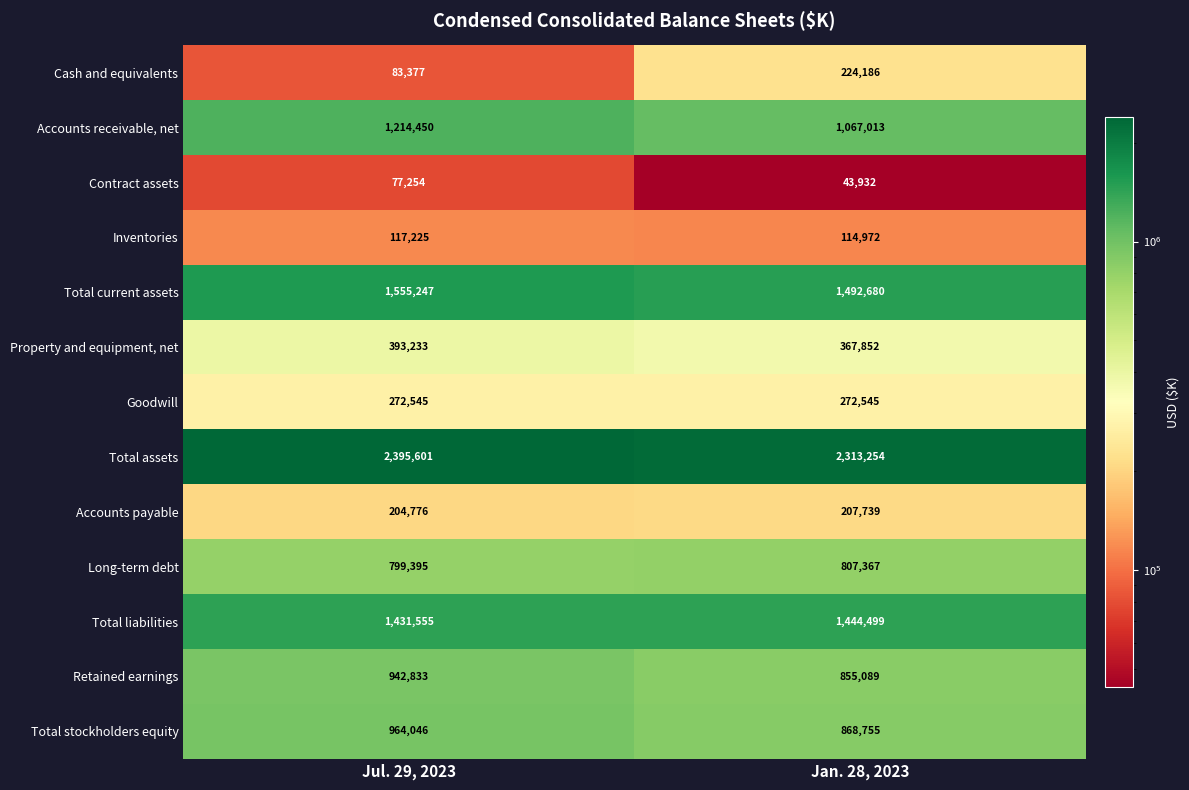

What is the total value across all series at Jan. 28, 2023?

10079883